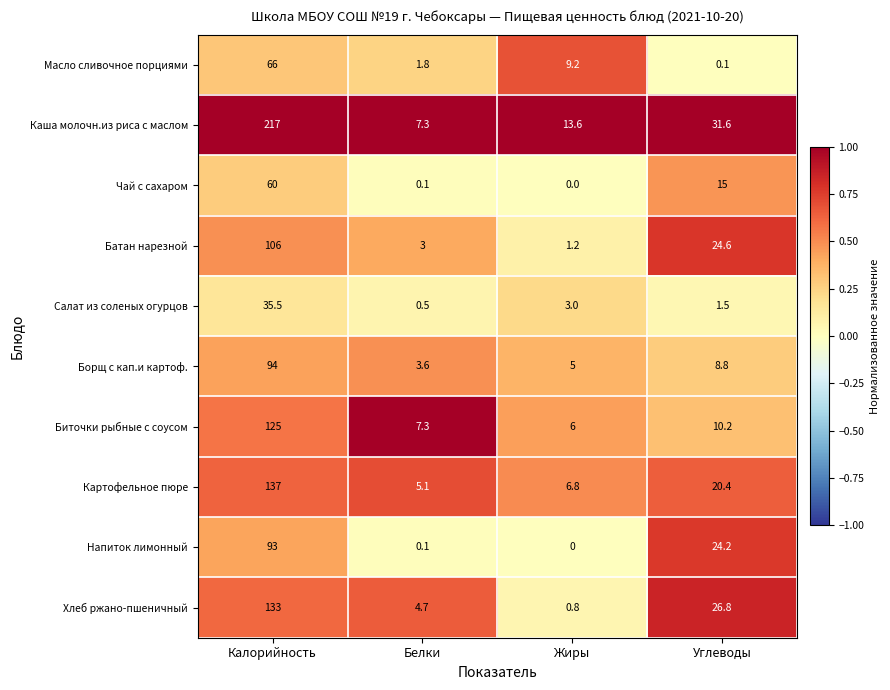

At how many categories does at least one series exceed 0?

4